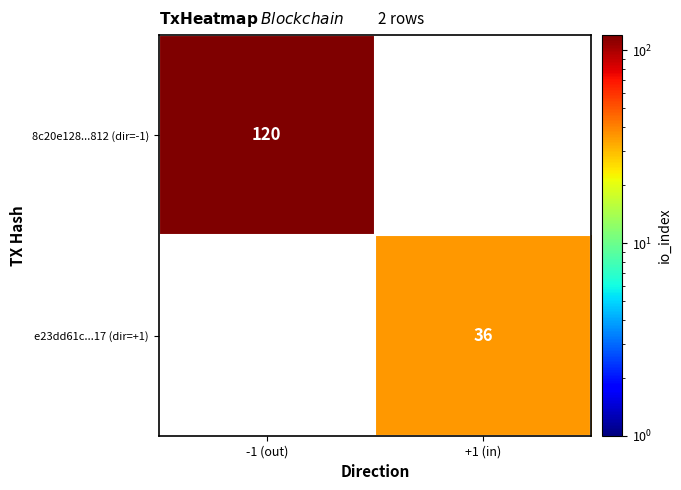

Is it true that e23dd61c...17 (dir=+1) equals 36 at +1 (in)?

True